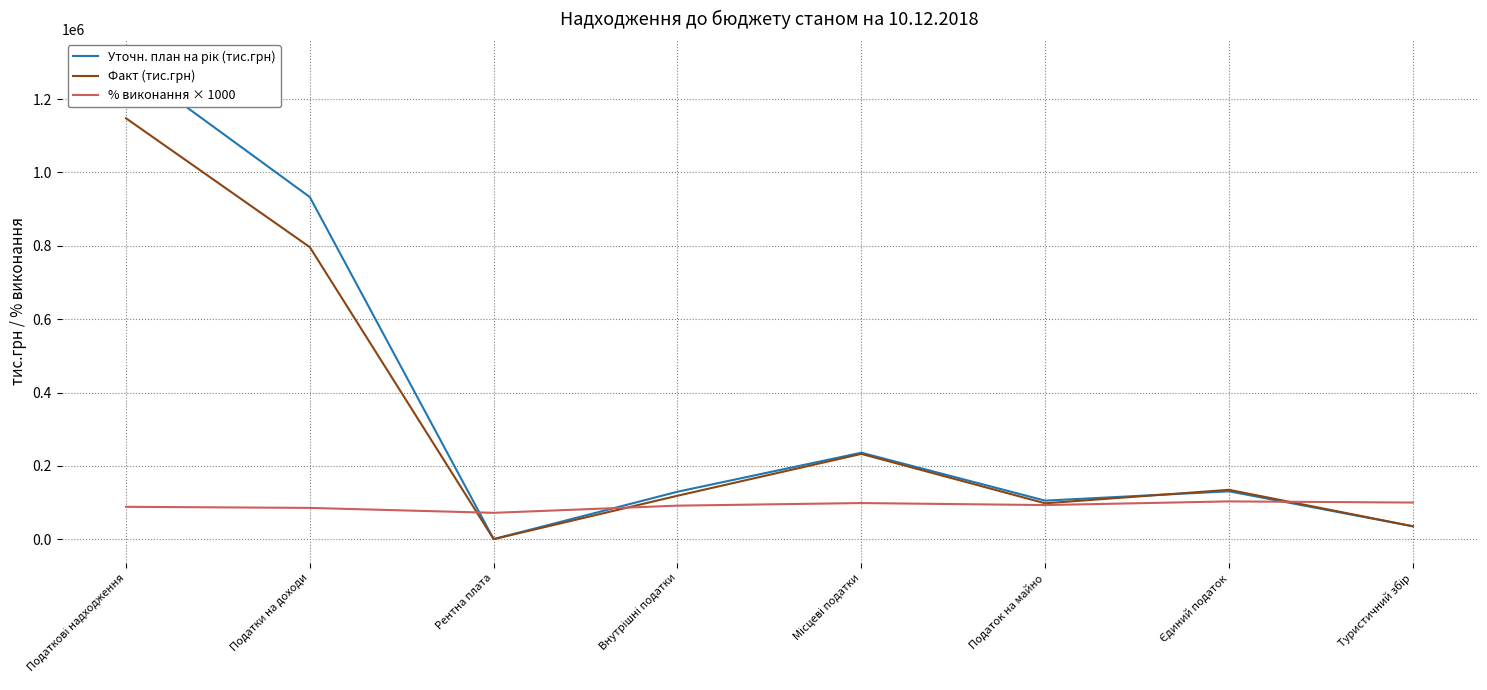

Is the value of Уточн. план на рік (тис.грн) at Податкові надходження greater than the value of % виконання × 1000 at Рентна плата?

Yes